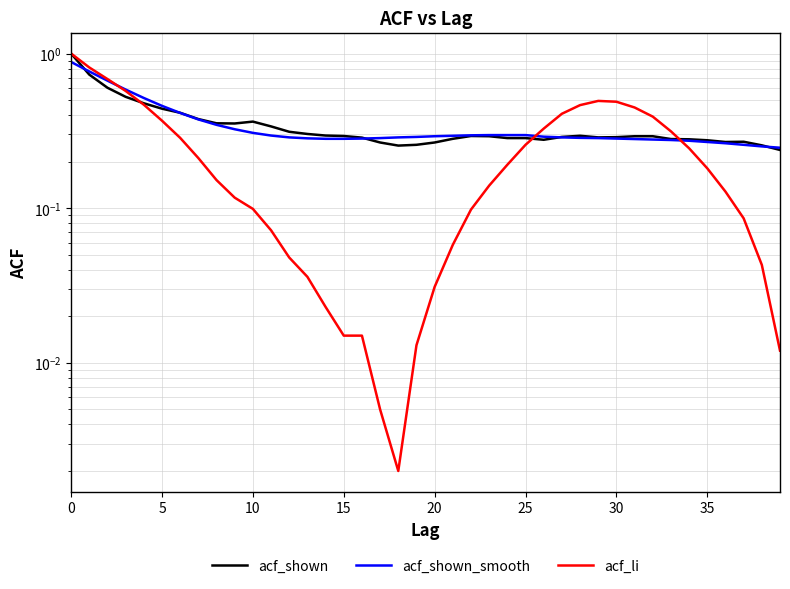

How many lines are shown in the chart?

3